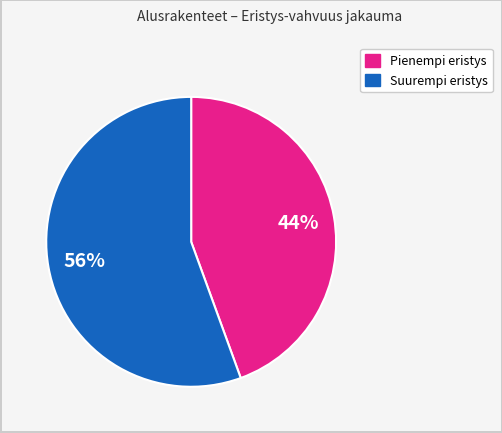

To the nearest percent, what portion does Suurempi eristys represent?

56%